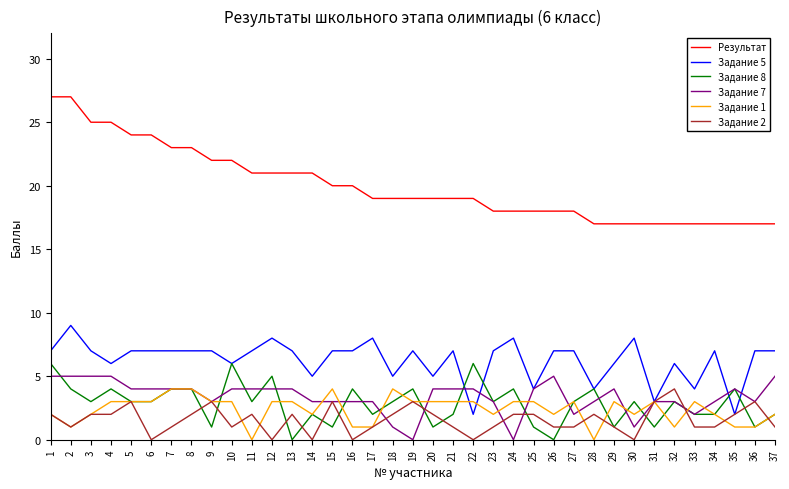

Reading left to right, what are all the values shown in this chart?

Результат: 1=27	2=27	3=25	4=25	5=24	6=24	7=23	8=23	9=22	10=22	11=21	12=21	13=21	14=21	15=20	16=20	17=19	18=19	19=19	20=19	21=19	22=19	23=18	24=18	25=18	26=18	27=18	28=17	29=17	30=17	31=17	32=17	33=17	34=17	35=17	36=17	37=17
Задание 5: 1=7	2=9	3=7	4=6	5=7	6=7	7=7	8=7	9=7	10=6	11=7	12=8	13=7	14=5	15=7	16=7	17=8	18=5	19=7	20=5	21=7	22=2	23=7	24=8	25=4	26=7	27=7	28=4	29=6	30=8	31=3	32=6	33=4	34=7	35=2	36=7	37=7
Задание 8: 1=6	2=4	3=3	4=4	5=3	6=3	7=4	8=4	9=1	10=6	11=3	12=5	13=0	14=2	15=1	16=4	17=2	18=3	19=4	20=1	21=2	22=6	23=3	24=4	25=1	26=0	27=3	28=4	29=1	30=3	31=1	32=3	33=2	34=2	35=4	36=1	37=2
Задание 7: 1=5	2=5	3=5	4=5	5=4	6=4	7=4	8=4	9=3	10=4	11=4	12=4	13=4	14=3	15=3	16=3	17=3	18=1	19=0	20=4	21=4	22=4	23=3	24=0	25=4	26=5	27=2	28=3	29=4	30=1	31=3	32=3	33=2	34=3	35=4	36=3	37=5
Задание 1: 1=2	2=1	3=2	4=3	5=3	6=3	7=4	8=4	9=3	10=3	11=0	12=3	13=3	14=2	15=4	16=1	17=1	18=4	19=3	20=3	21=3	22=3	23=2	24=3	25=3	26=2	27=3	28=0	29=3	30=2	31=3	32=1	33=3	34=2	35=1	36=1	37=2
Задание 2: 1=2	2=1	3=2	4=2	5=3	6=0	7=1	8=2	9=3	10=1	11=2	12=0	13=2	14=0	15=3	16=0	17=1	18=2	19=3	20=2	21=1	22=0	23=1	24=2	25=2	26=1	27=1	28=2	29=1	30=0	31=3	32=4	33=1	34=1	35=2	36=3	37=1